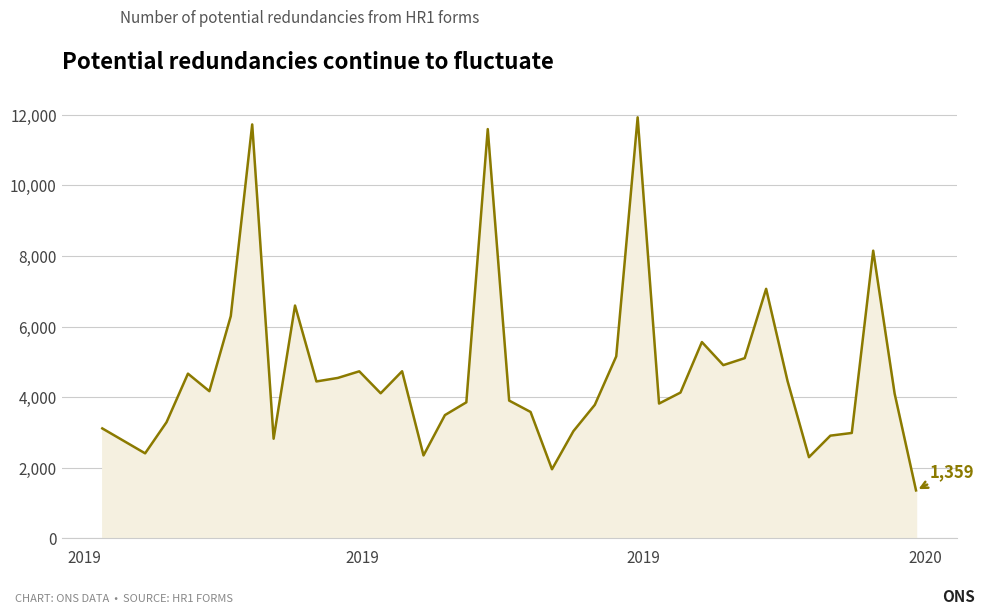

What is the greatest value displayed?

11926